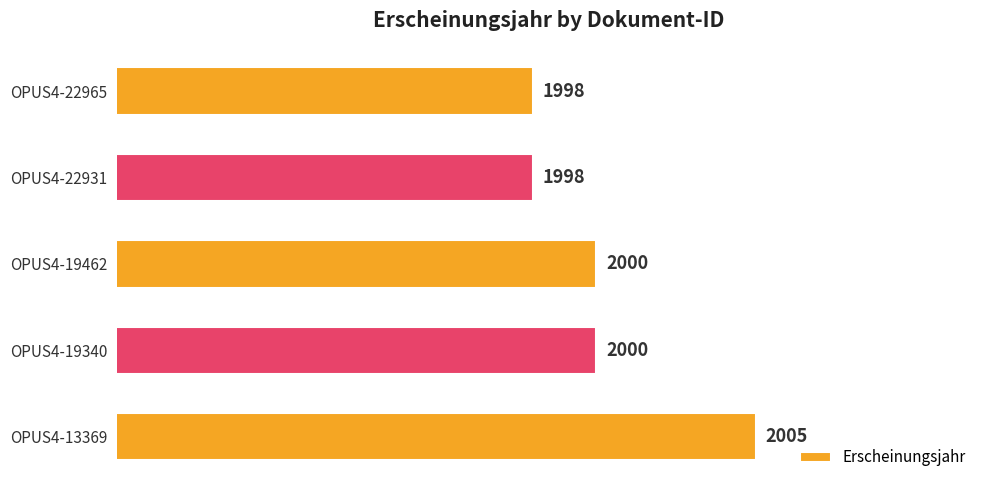

Reading top to bottom, list all the values displayed in this chart.

1998	1998	2000	2000	2005